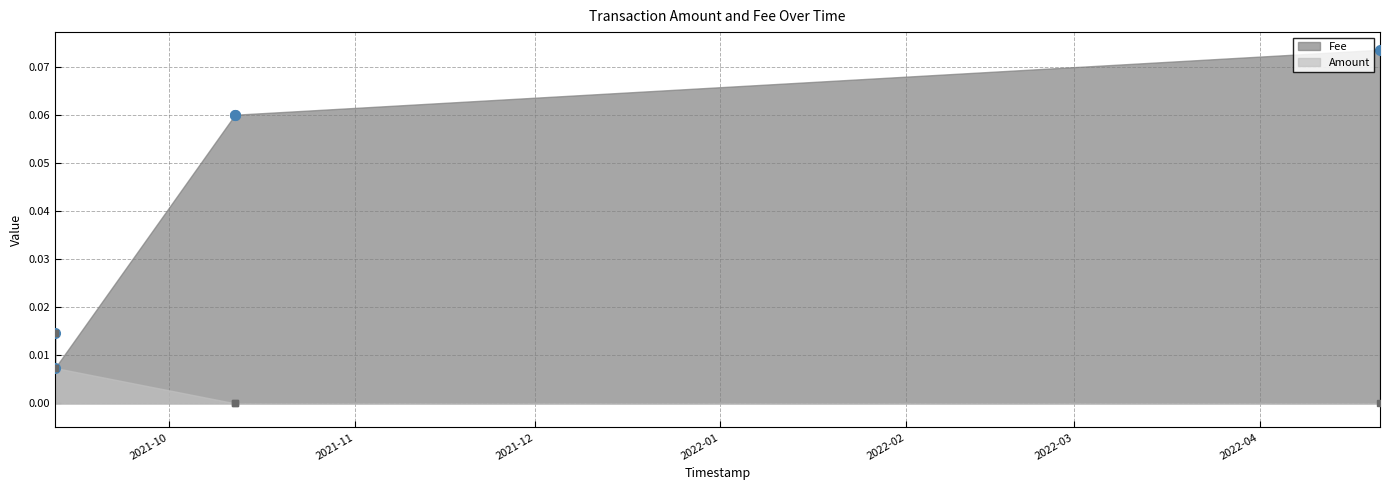

Is it true that Amount equals 0.0 at 2021-10-11 23:27:44?

False